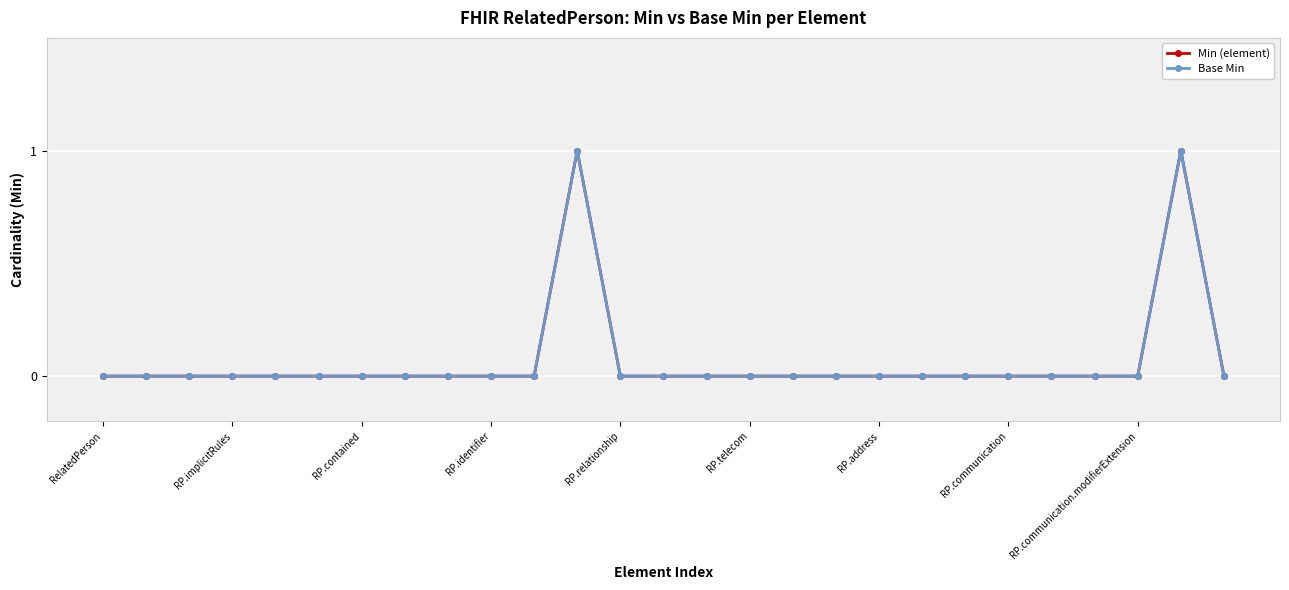

Reading left to right, list all the values displayed in this chart.

Min (element): 0	0	0	0	0	0	0	0	0	0	0	1	0	0	0	0	0	0	0	0	0	0	0	0	0	1	0
Base Min: 0	0	0	0	0	0	0	0	0	0	0	1	0	0	0	0	0	0	0	0	0	0	0	0	0	1	0